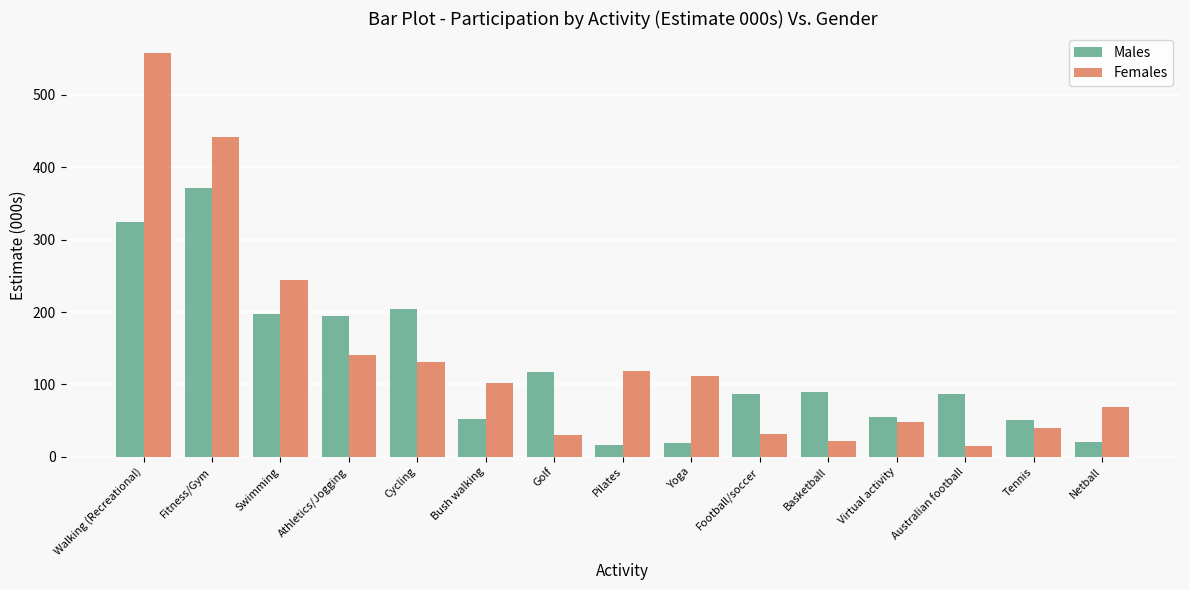

At which category is the sum across all series the highest?

Walking (Recreational)